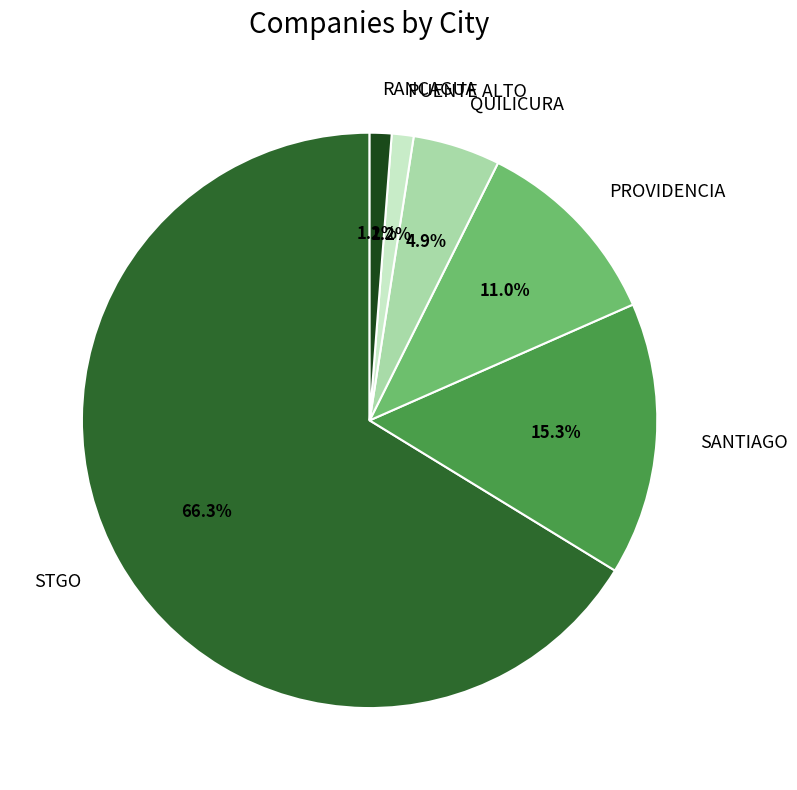

Which slice is the largest?

STGO